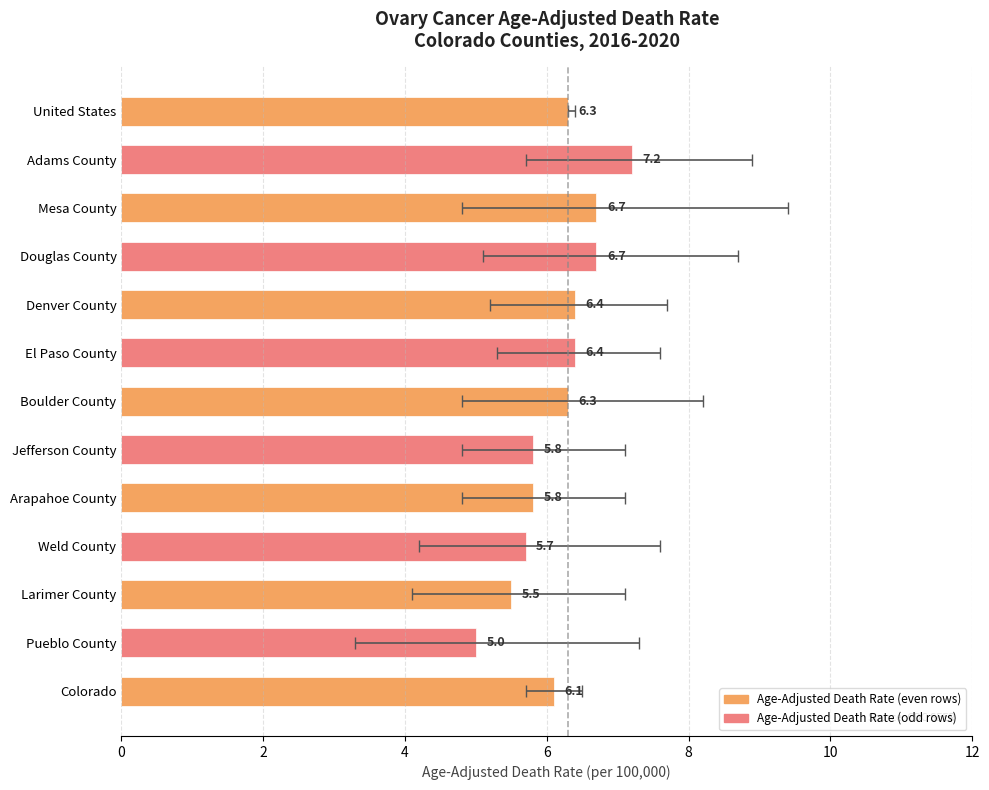

Between Weld County and Douglas County, which series saw the biggest shift?

Upper CI